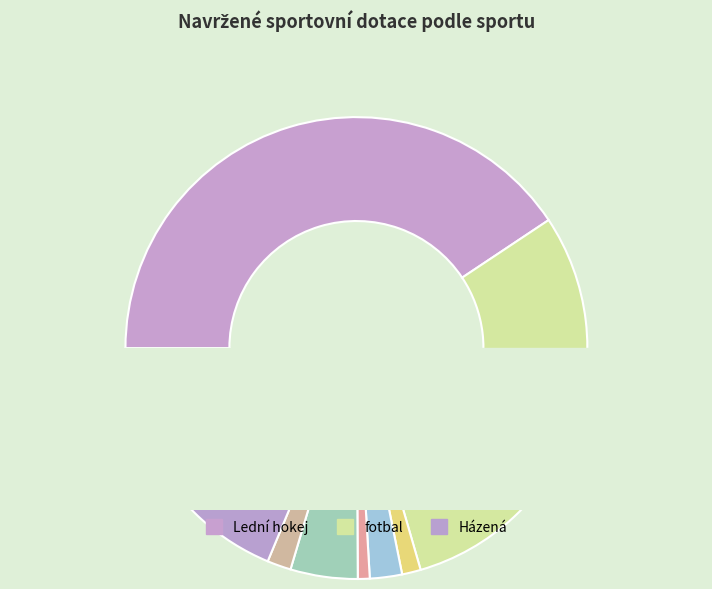

True or false: Florbal accounts for 13% of the total.

False